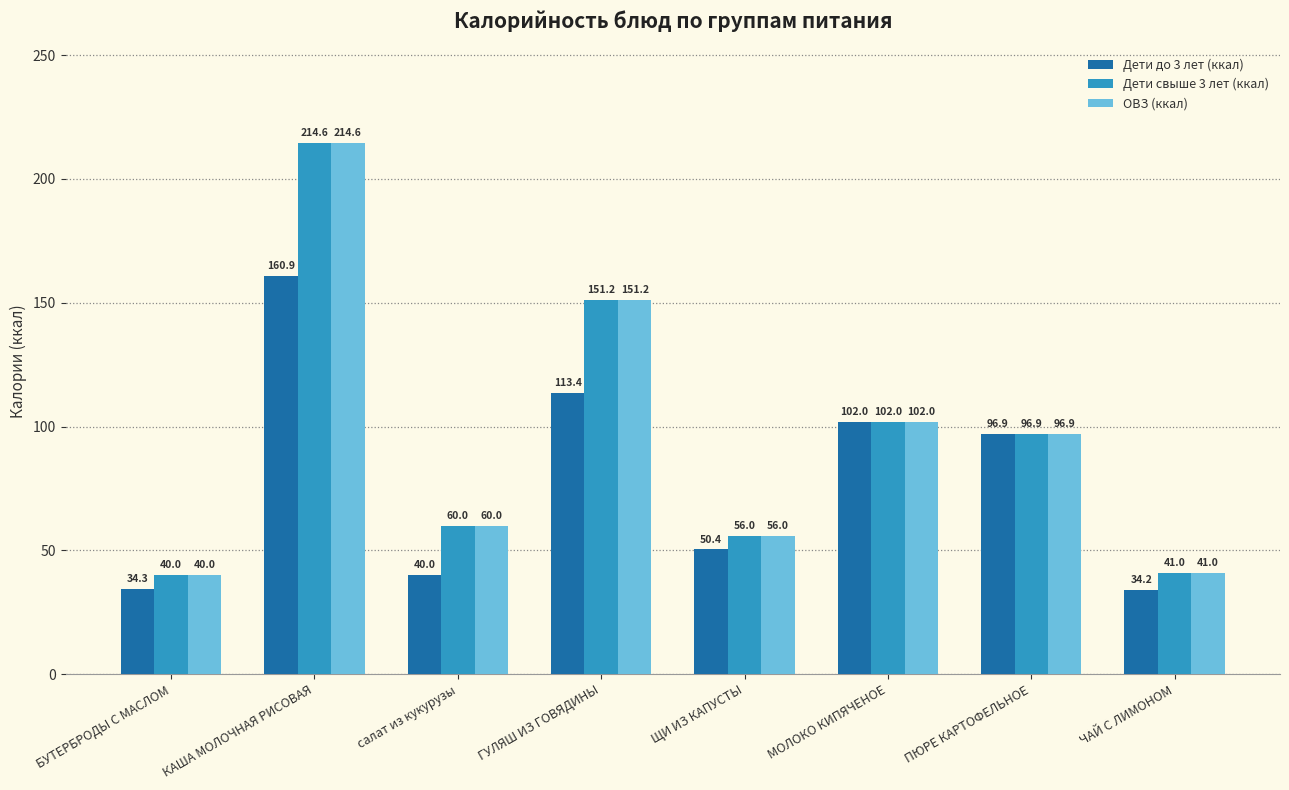

Count the number of data series in this chart.

3